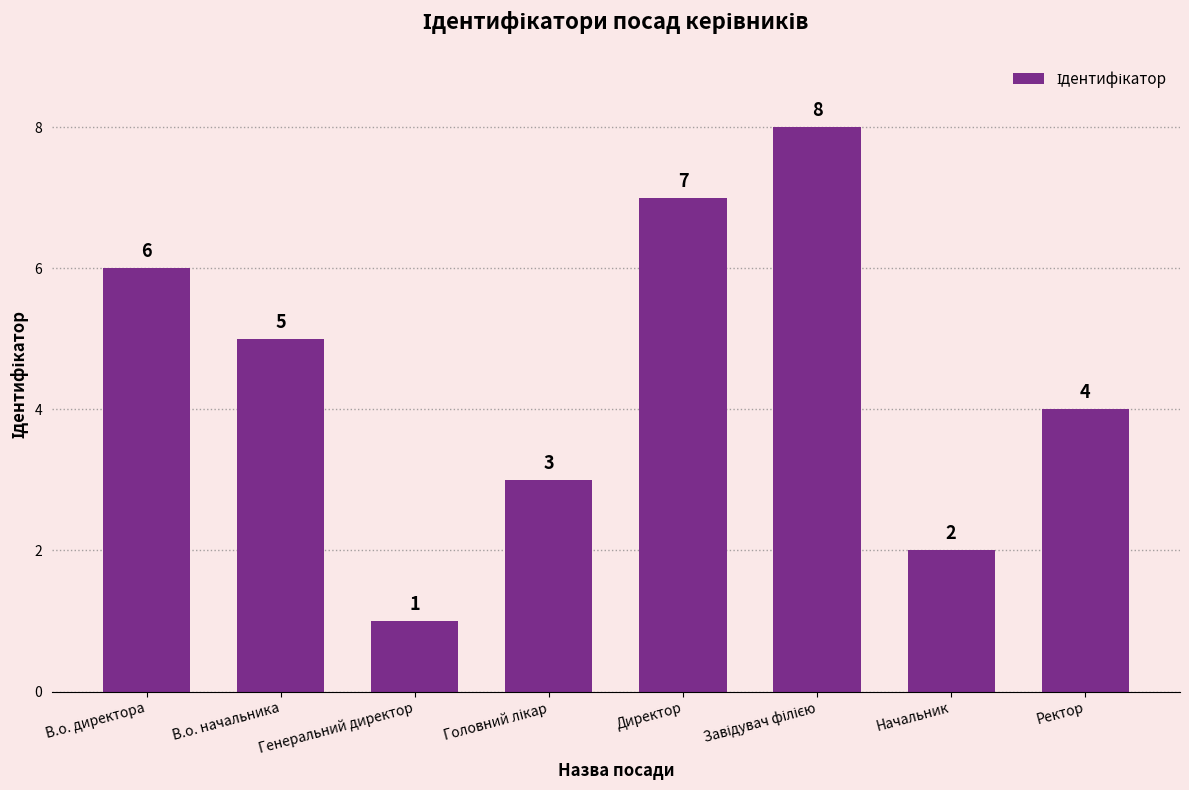

Count the values in the range 3 to 7.

5